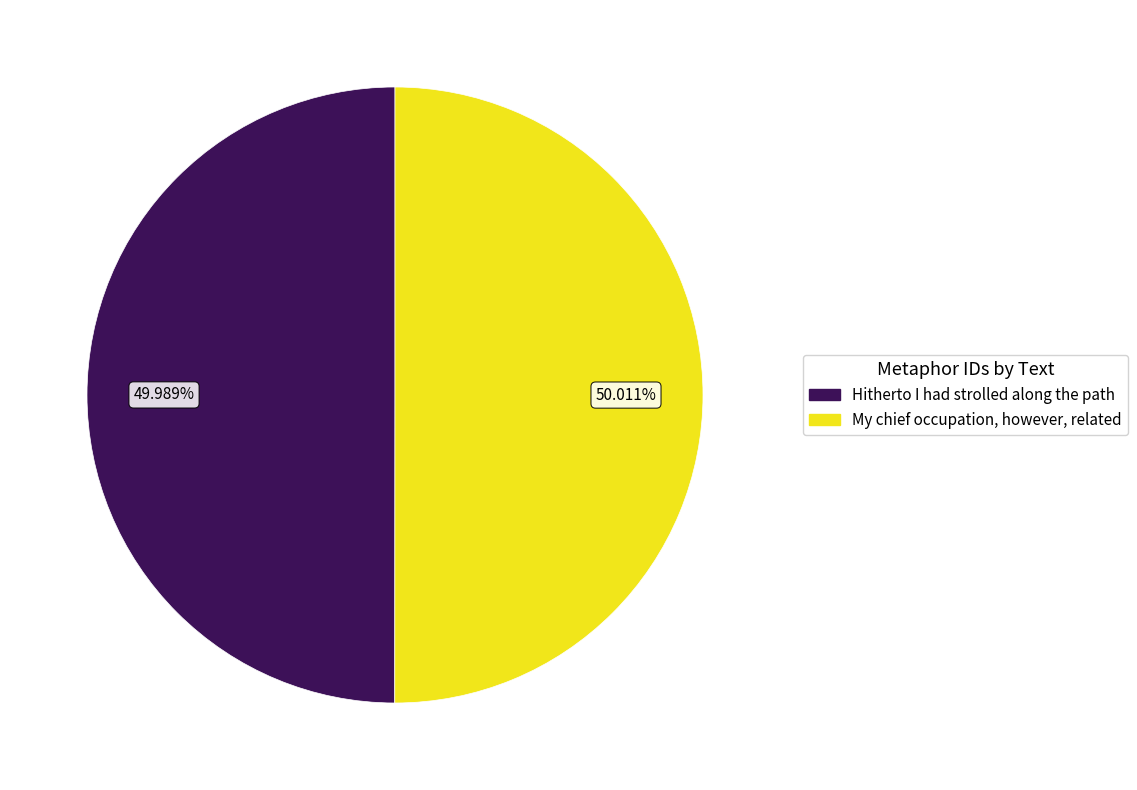

What is the ratio of the value at Hitherto I had strolled along the path to the value at My chief occupation, however, related?

1.0